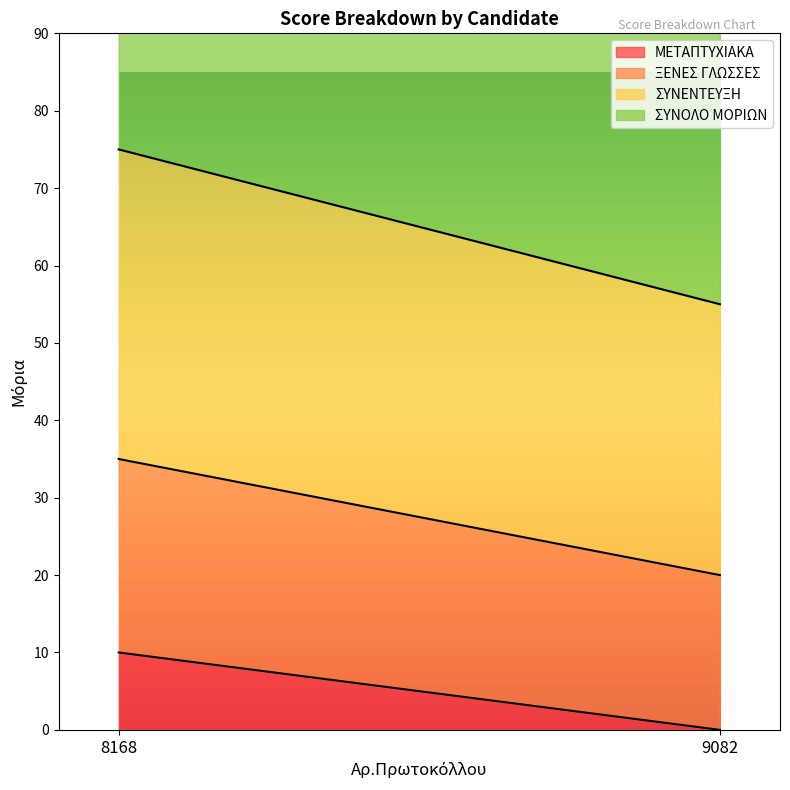

True or false: ΞΕΝΕΣ ΓΛΩΣΣΕΣ has a value of 20 at 9082.

True